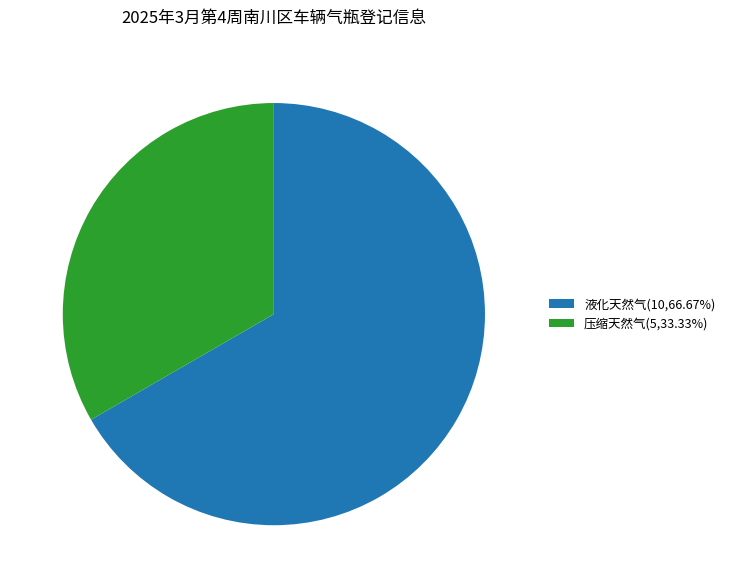

Is the sum of 液化天然气(10,66.67%) and 压缩天然气(5,33.33%) greater than half?

Yes